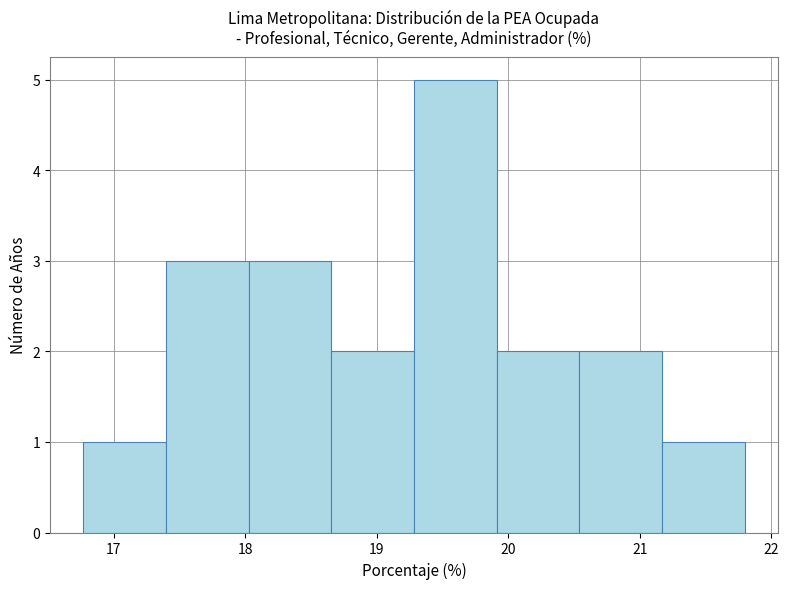

Reading left to right, transcribe this chart: for each bar, give the range it covers on the x-axis and its height. Neither the bar edges nor the heights are printed on the chart, so give them approximately, as read against the axes.

16.8 to 17.4: 1
17.4 to 18.0: 3
18.0 to 18.7: 3
18.7 to 19.3: 2
19.3 to 19.9: 5
19.9 to 20.5: 2
20.5 to 21.2: 2
21.2 to 21.8: 1